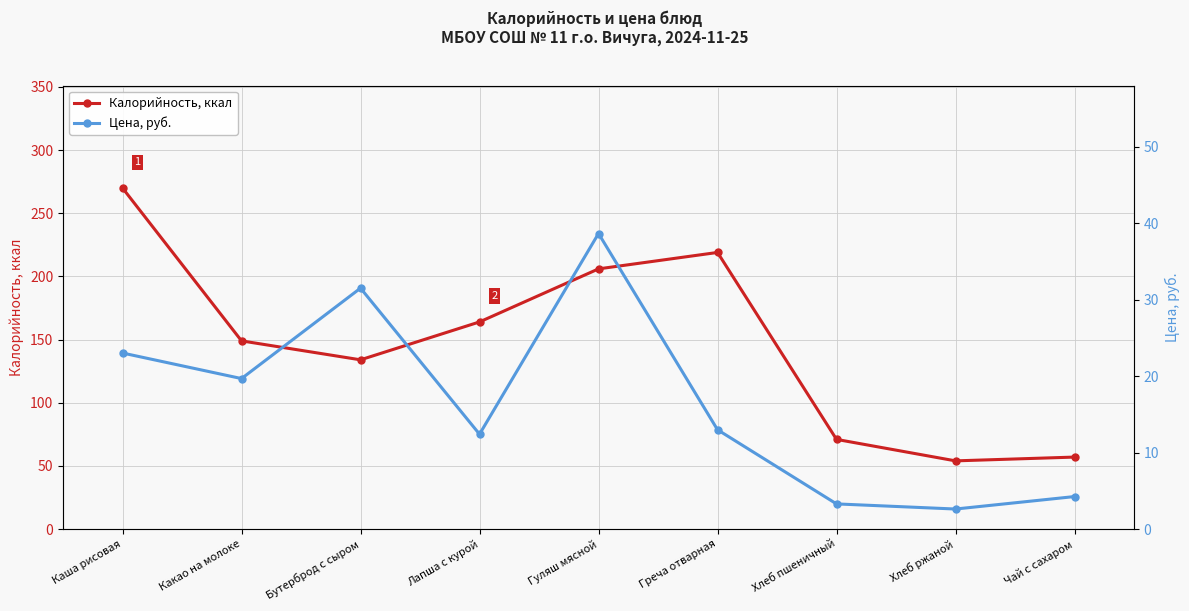

At which label is Калорийность, ккал closest to 162?

Лапша с курой